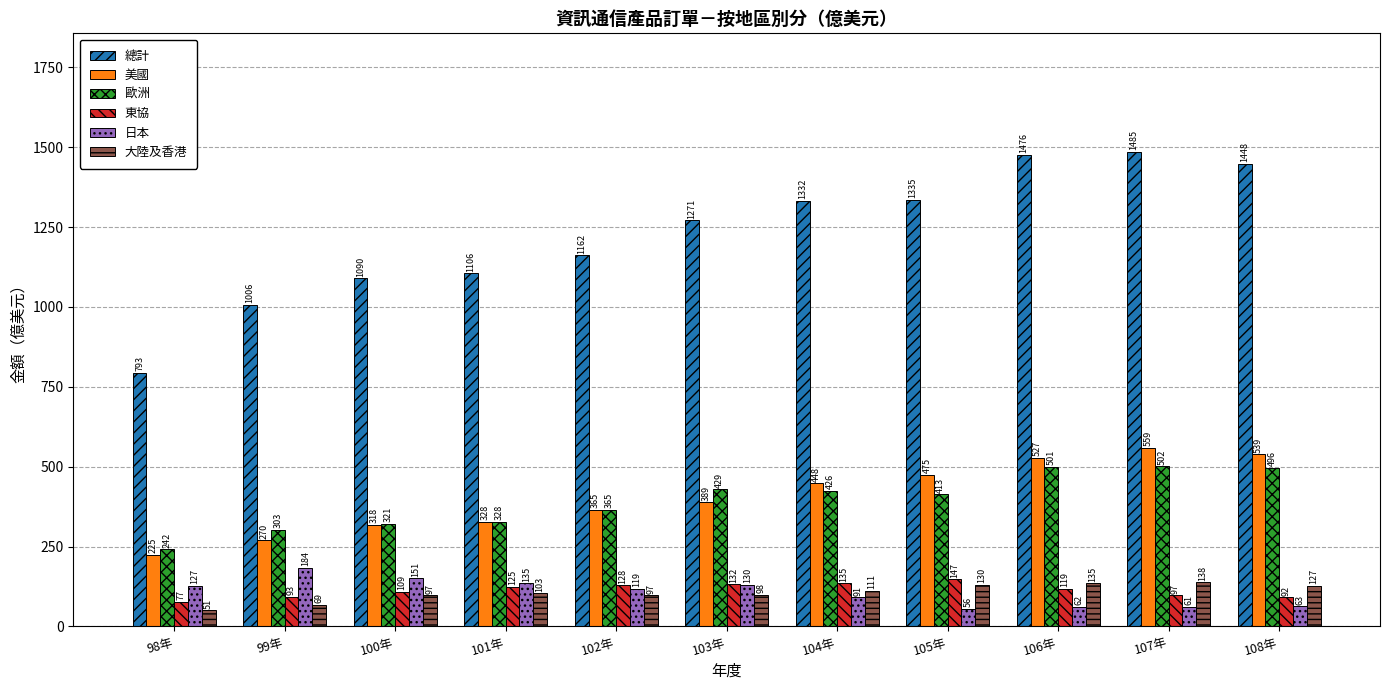

True or false: 總計 has a value of 1873.6 at 100年.

False